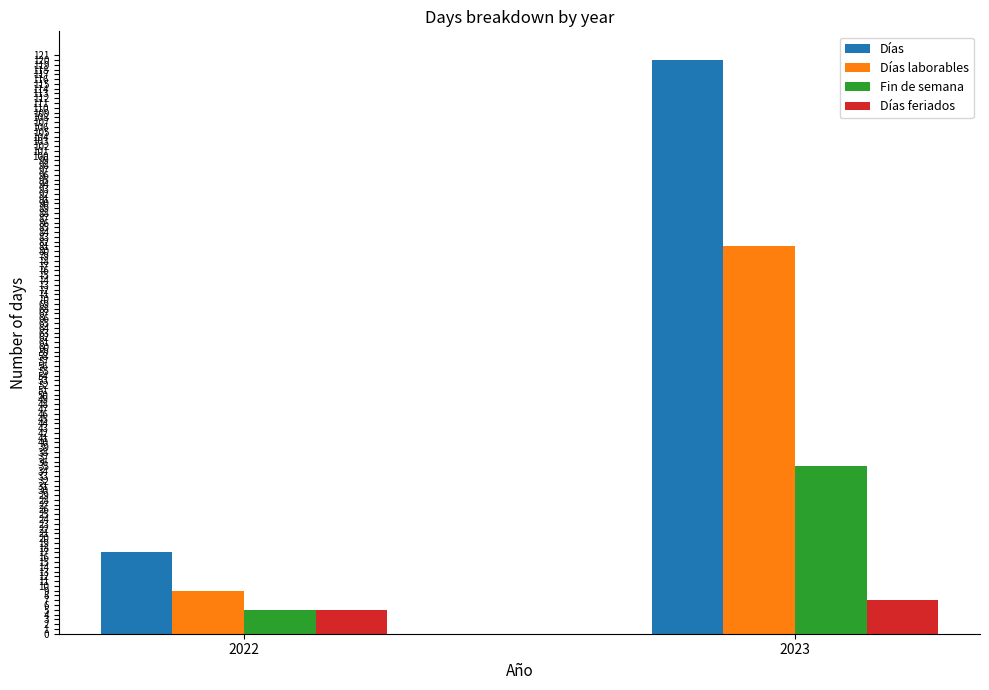

List the labels in order of Días value, largest first.

2023, 2022